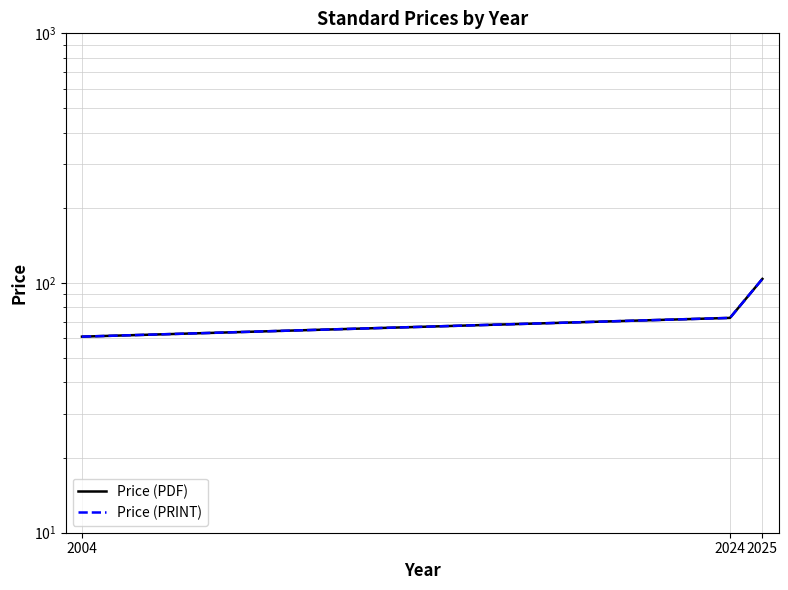

What value does the Price (PRINT) series have at 2024?

72.5